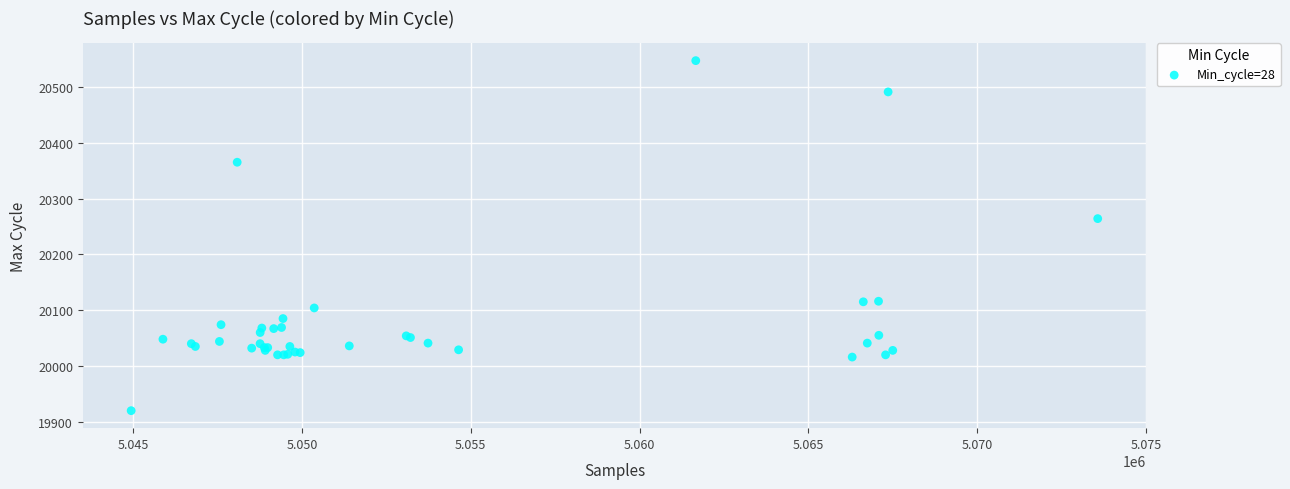

What Y value in the scatter plot is closest to 20233?

20264